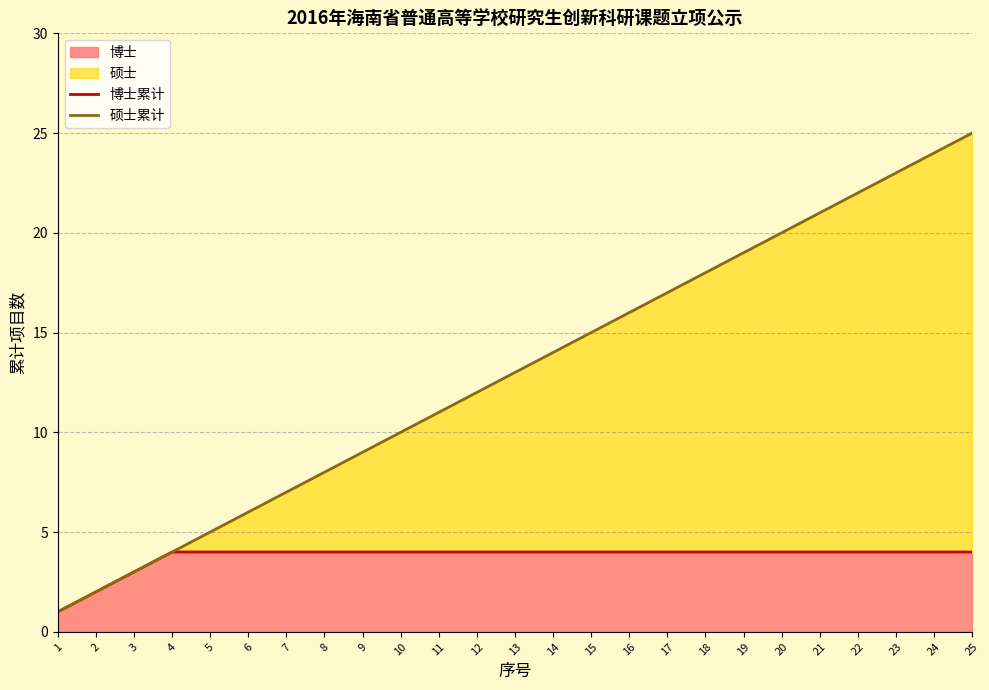

True or false: 博士累计 and 硕士累计 intersect in this chart.

False